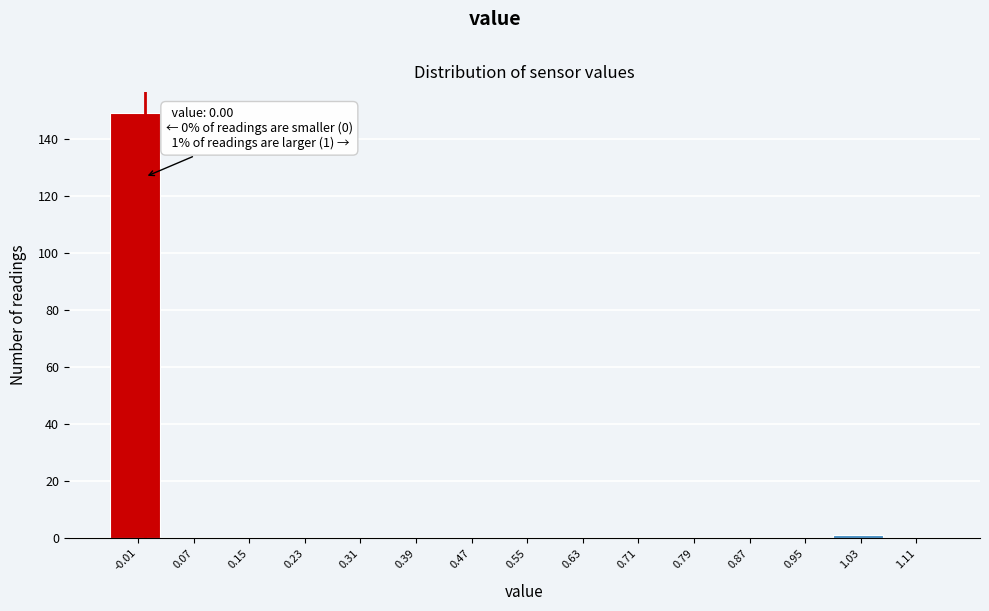

Which range on the x-axis has the tallest bar?

-0.05 to 0.03